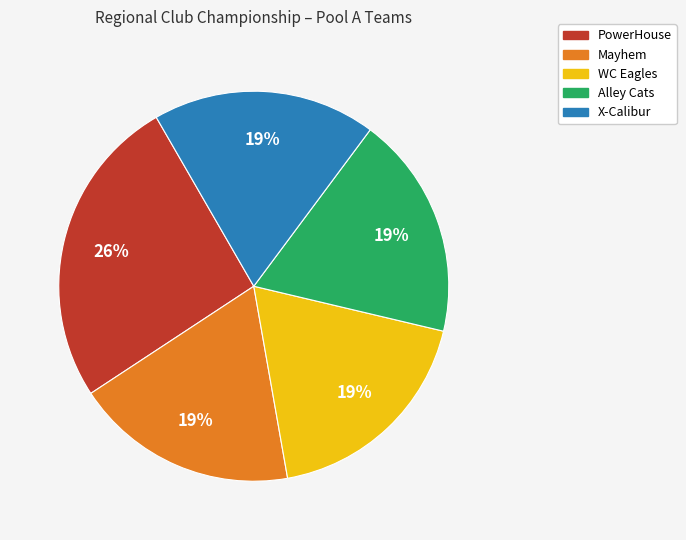

To the nearest percent, what is the combined percentage of Mayhem and Alley Cats?

37%